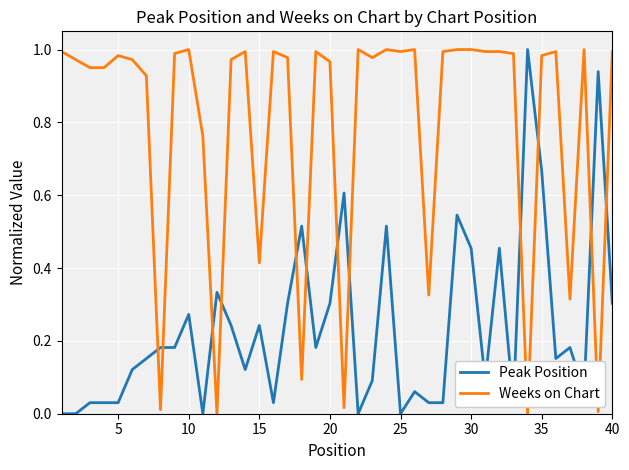

Which series has the largest total across all categories?

Weeks on Chart